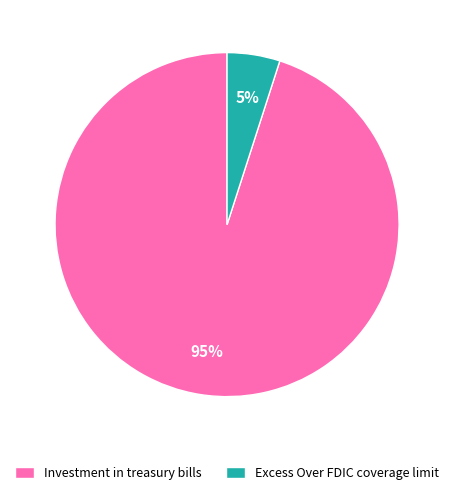

To the nearest percent, what is the difference between the largest and smallest slice percentages?

90%